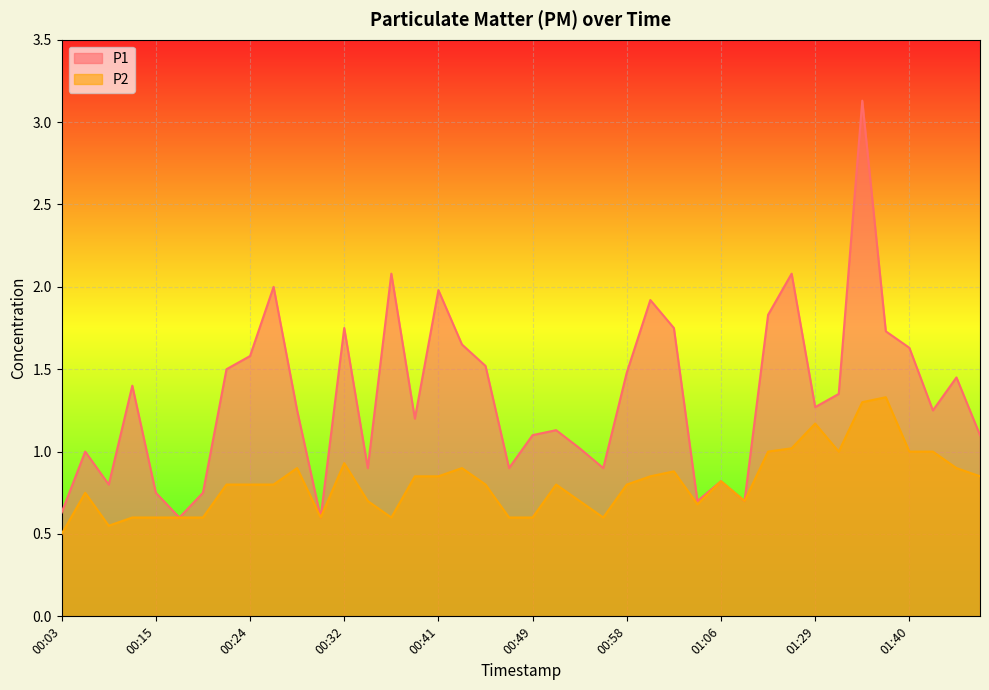

True or false: P1 has more than 1 interior local peaks.

True